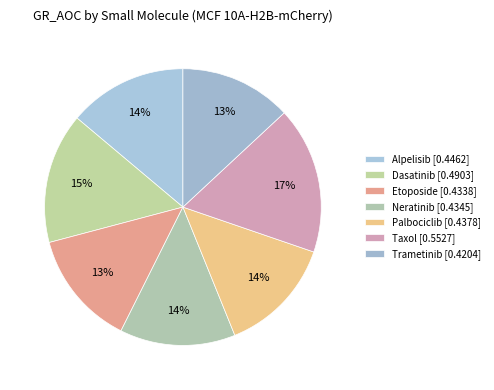

How many segments does this pie chart have?

7